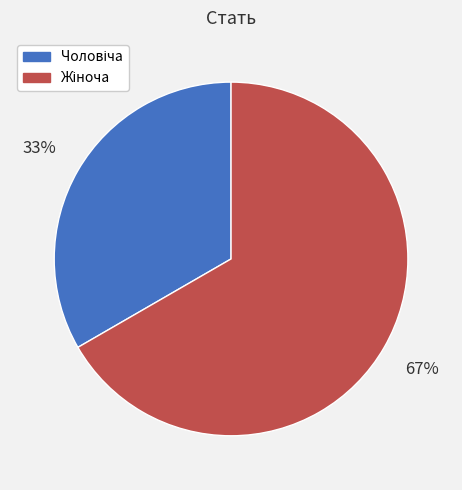

To the nearest percent, what is the average slice percentage?

50%